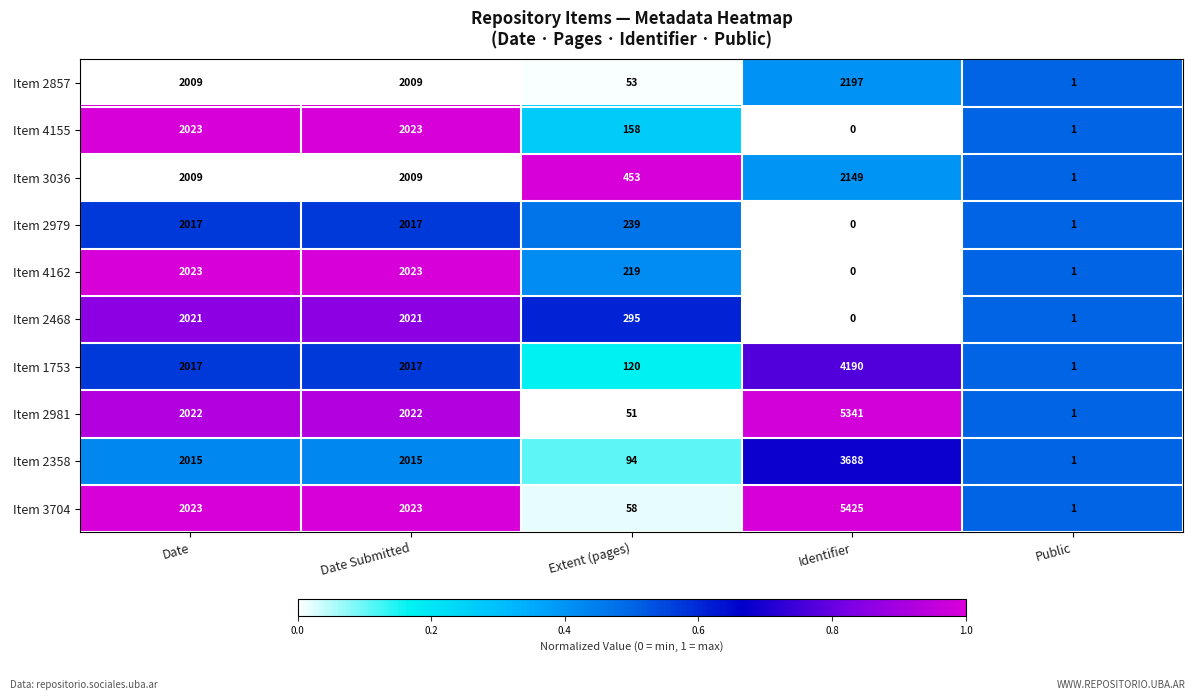

How many values in the Item 2979 series are below 239?

2